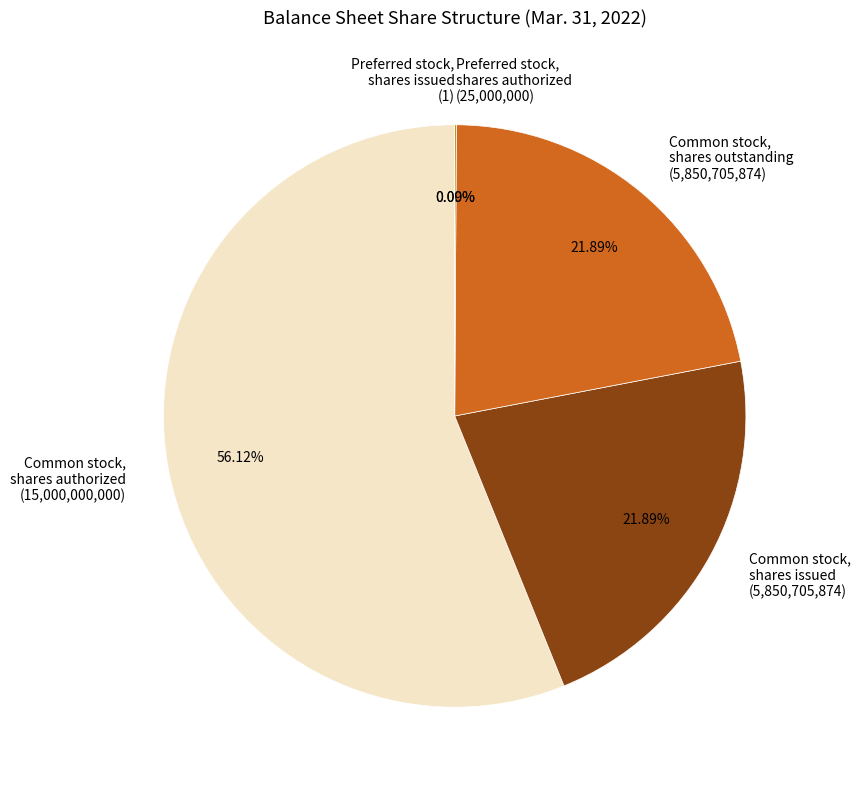

How many segments does this pie chart have?

5